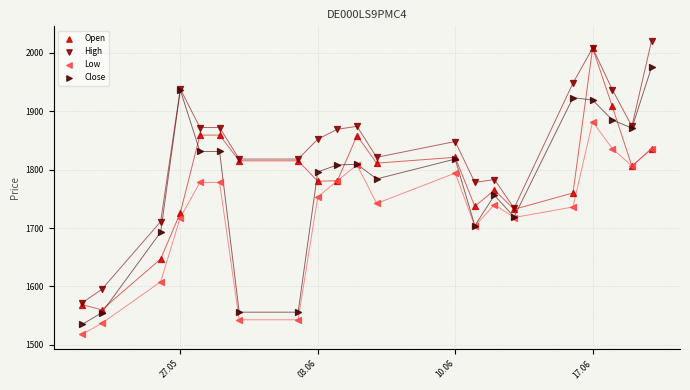

What are all the series names shown in the legend?

Open, High, Low, Close